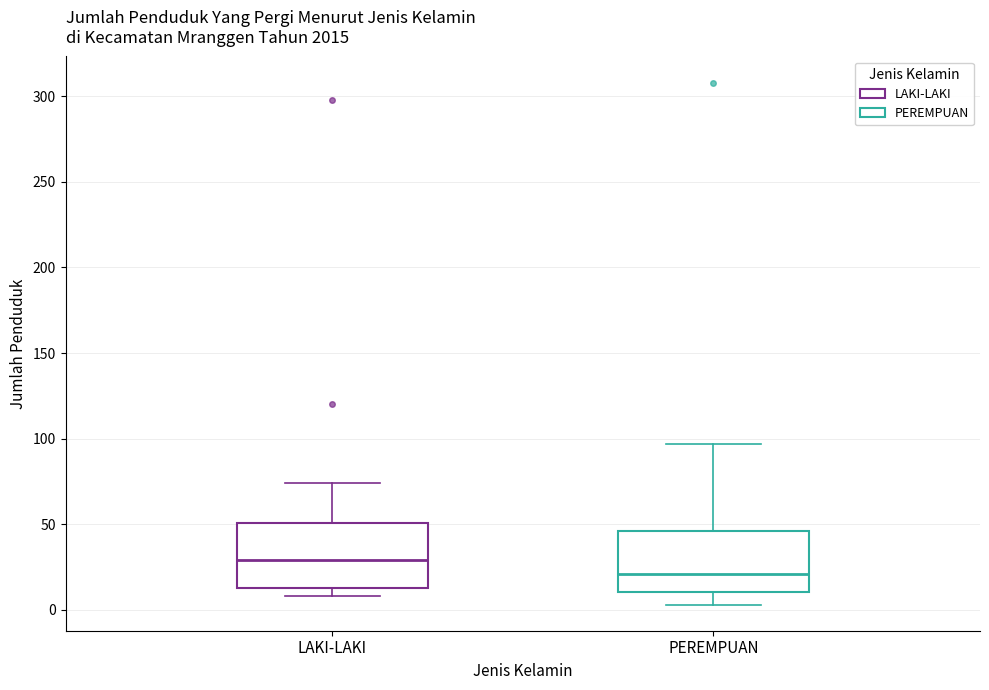

Reading left to right, transcribe this box plot: for each box, give where its median line is, the range the box spans, and where its two whiskers end, as read against the y-axis. The values are not printed on the chart, so give them approximately, as read against the axis.

LAKI-LAKI: median 30, box 15 to 50, whiskers 10 to 75
PEREMPUAN: median 20, box 10 to 45, whiskers 5 to 95